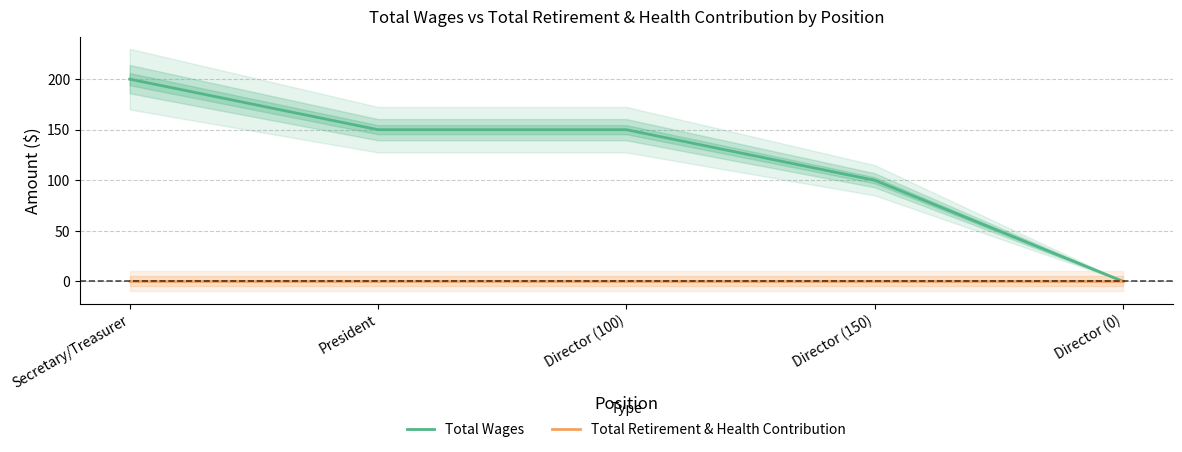

What is the total value across all series at Secretary/Treasurer?

200